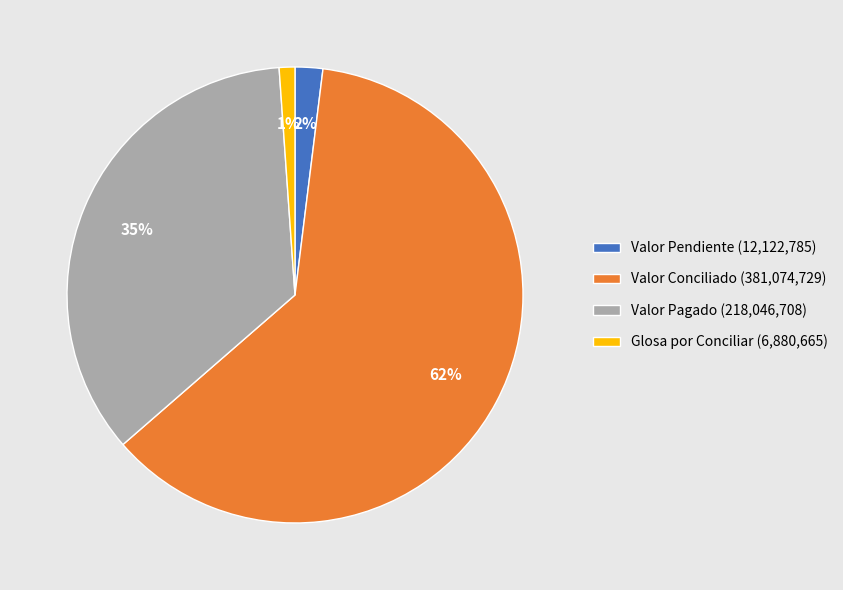

Which slice is the smallest?

Glosa por Conciliar (6,880,665)